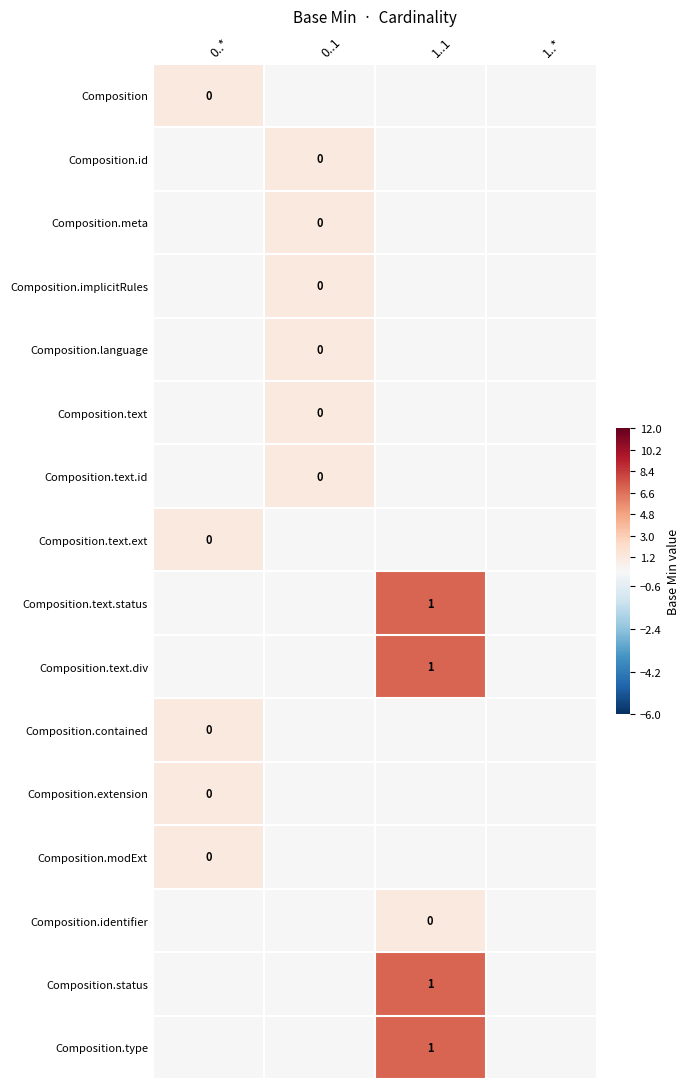

How many categories are shown in the chart?

4